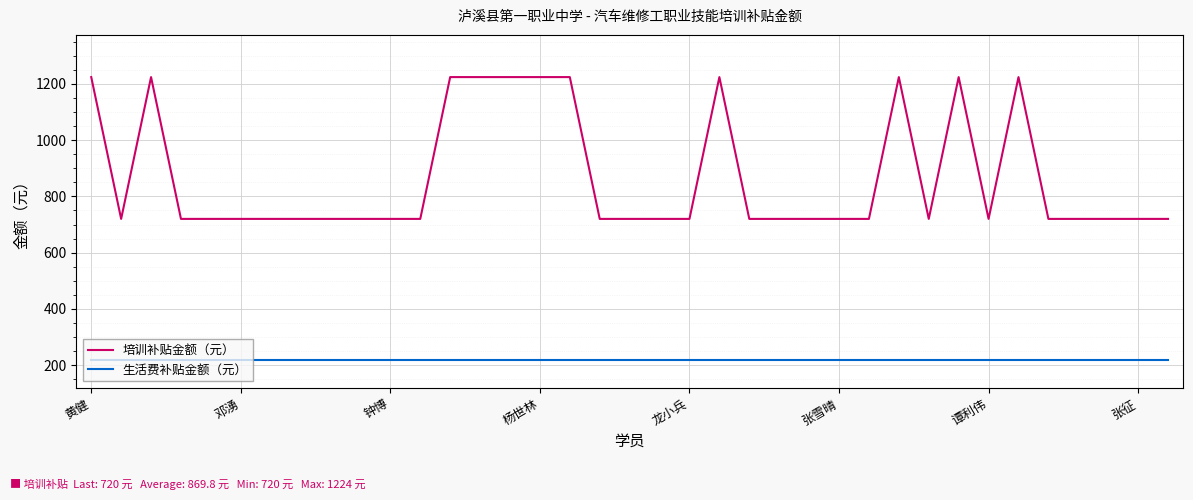

What is the greatest value displayed?

1224